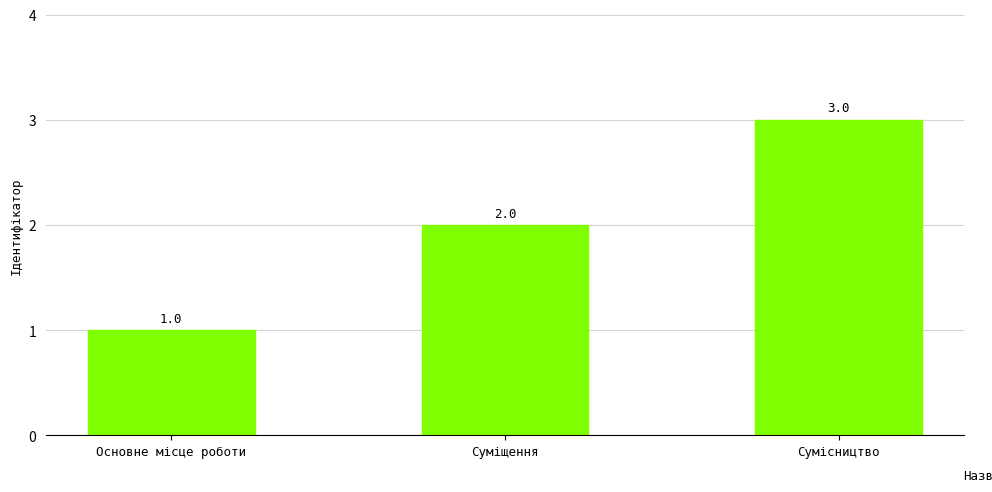

What is the difference between the second highest and minimum values?

1